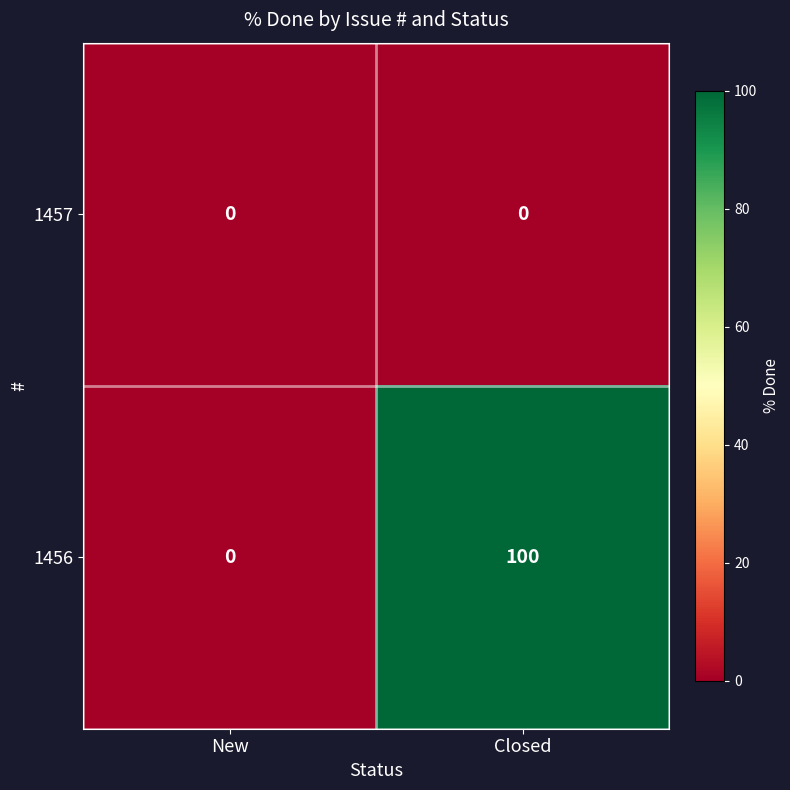

Where is 1456 nearest to the value 50?

New